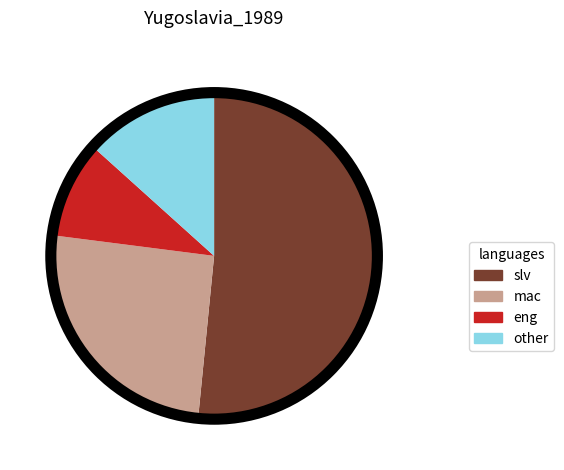

True or false: other accounts for 13% of the total.

True